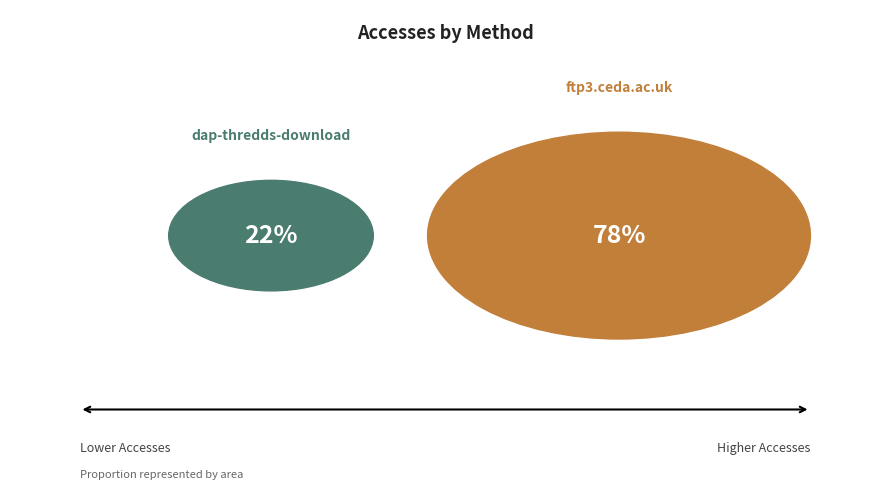

How many slices are in this pie chart?

2